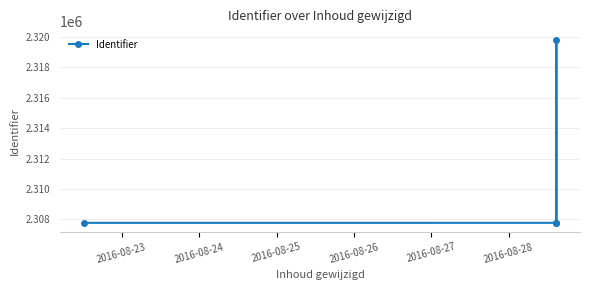

What is the difference between the values at 2016-08-23 and 2016-08-24?

1